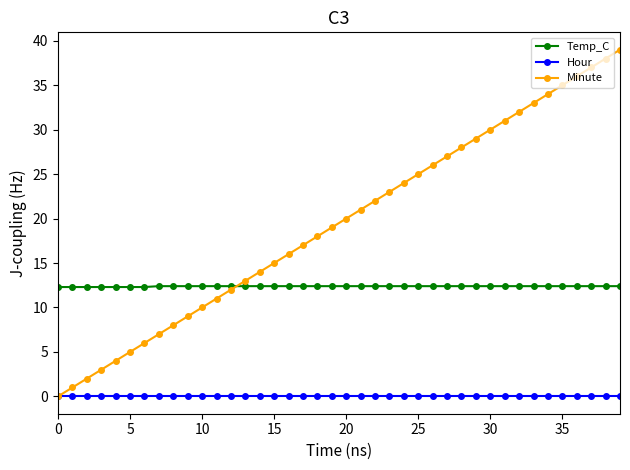

What is the sum of all Minute values?

780.0